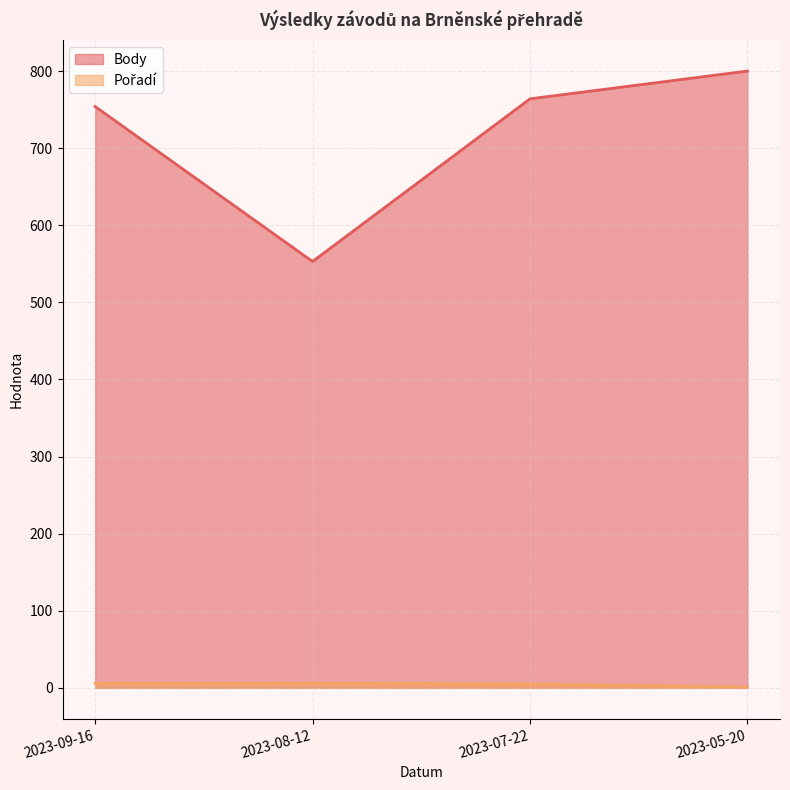

Is the value of Pořadí (line) at 2023-09-16 greater than the value of Body (line) at 2023-09-16?

No